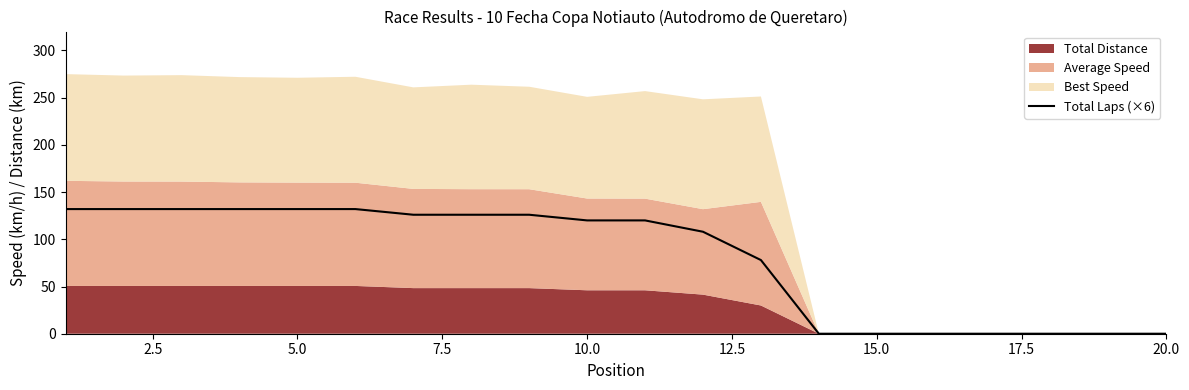

What is the highest value of the Total Laps (×6) series?

132